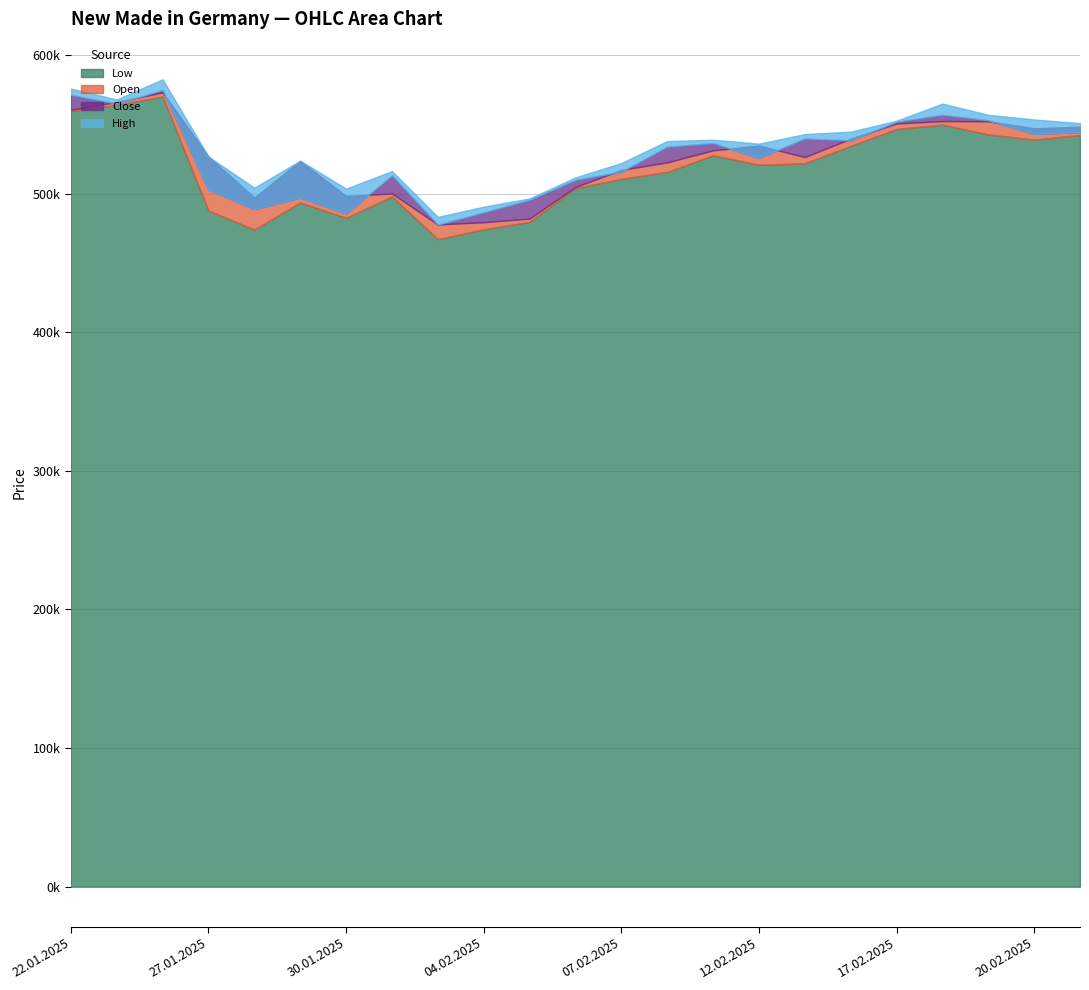

List the series in order of their peak value, highest first.

High, Close, Open, Low